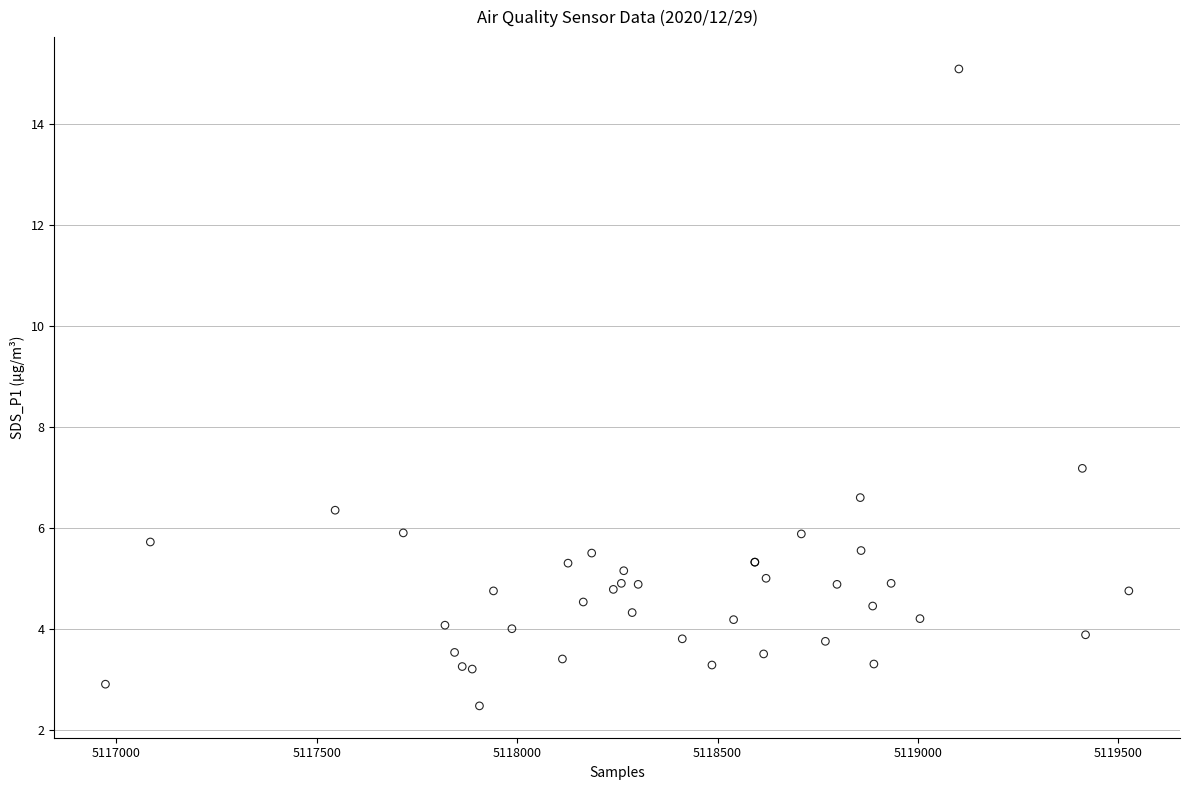

What Y value in the scatter plot is closest to 8?

7.2